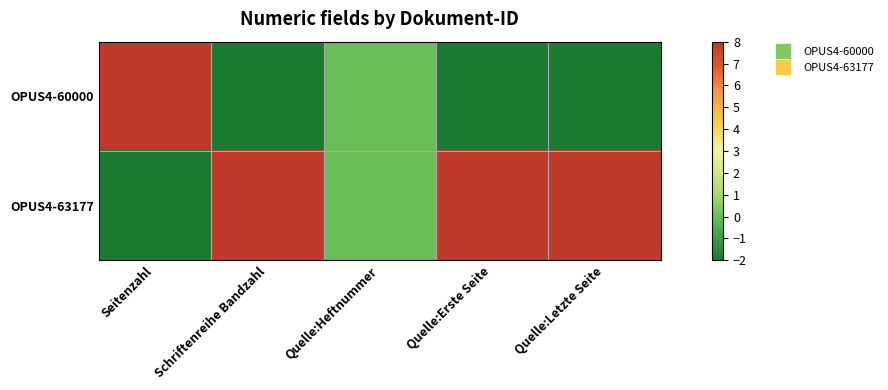

Reading left to right, list all the values displayed in this chart.

OPUS4-60000: Seitenzahl=8	Schriftenreihe Bandzahl=-2	Quelle:Heftnummer=0	Quelle:Erste Seite=-2	Quelle:Letzte Seite=-2
OPUS4-63177: Seitenzahl=-2	Schriftenreihe Bandzahl=8	Quelle:Heftnummer=0	Quelle:Erste Seite=8	Quelle:Letzte Seite=8